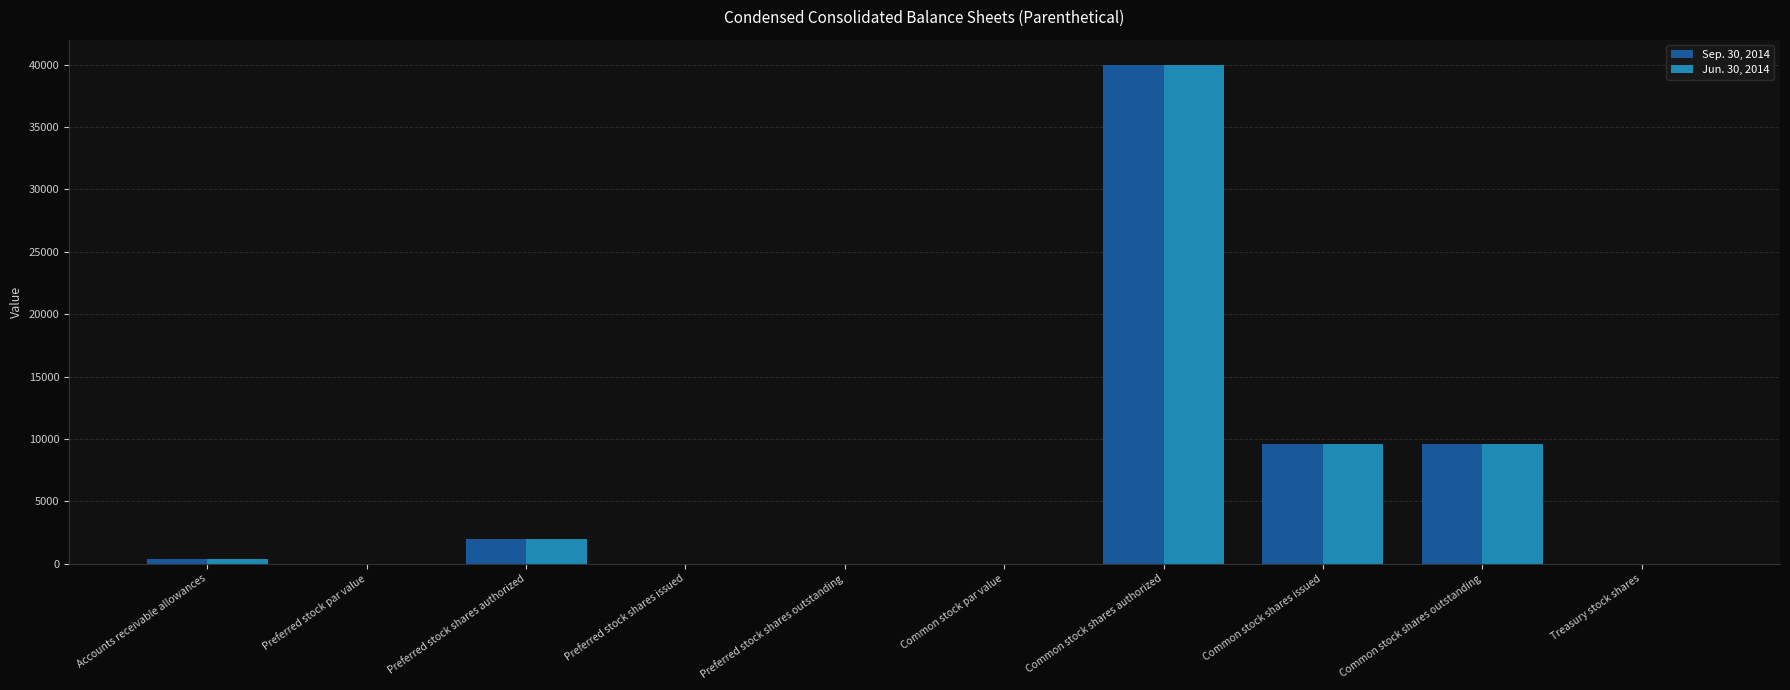

The value of Jun. 30, 2014 at Preferred stock shares issued is -26883.3. True or false?

False